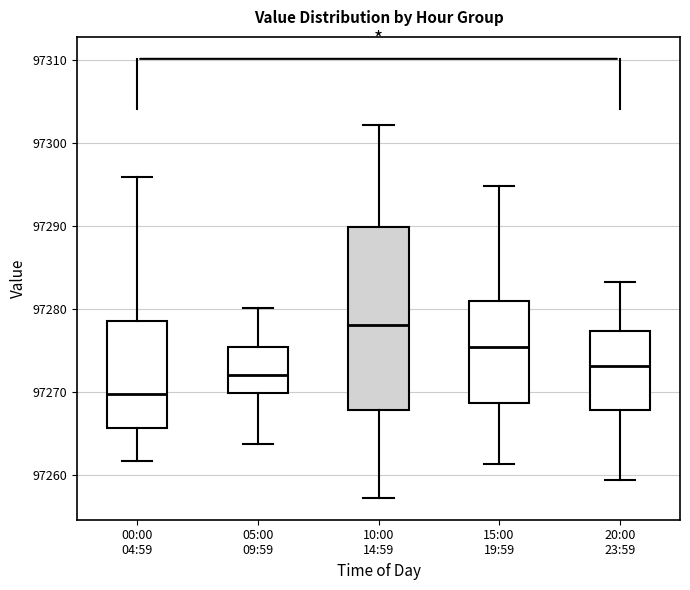

Where does the lower whisker of the box for 20:00 23:59 end on the y-axis? The values are not printed on the chart, so give them approximately, as read against the axis.

97259